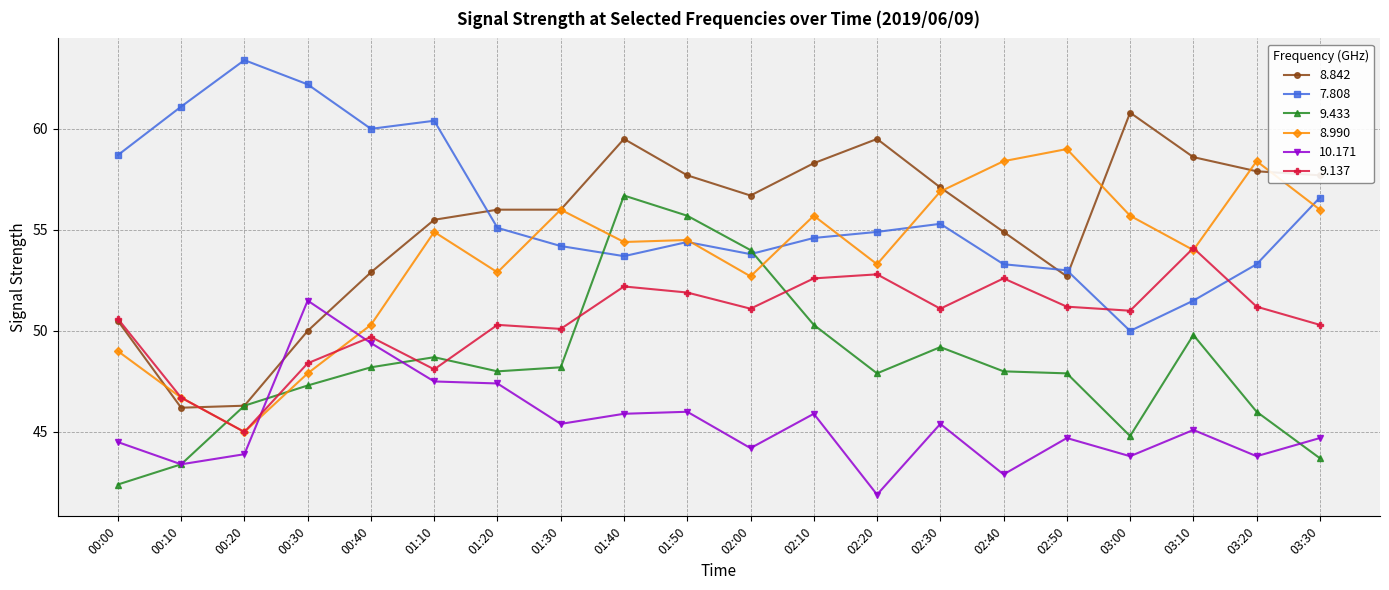

At which label does 8.990 first exceed 54?

01:10